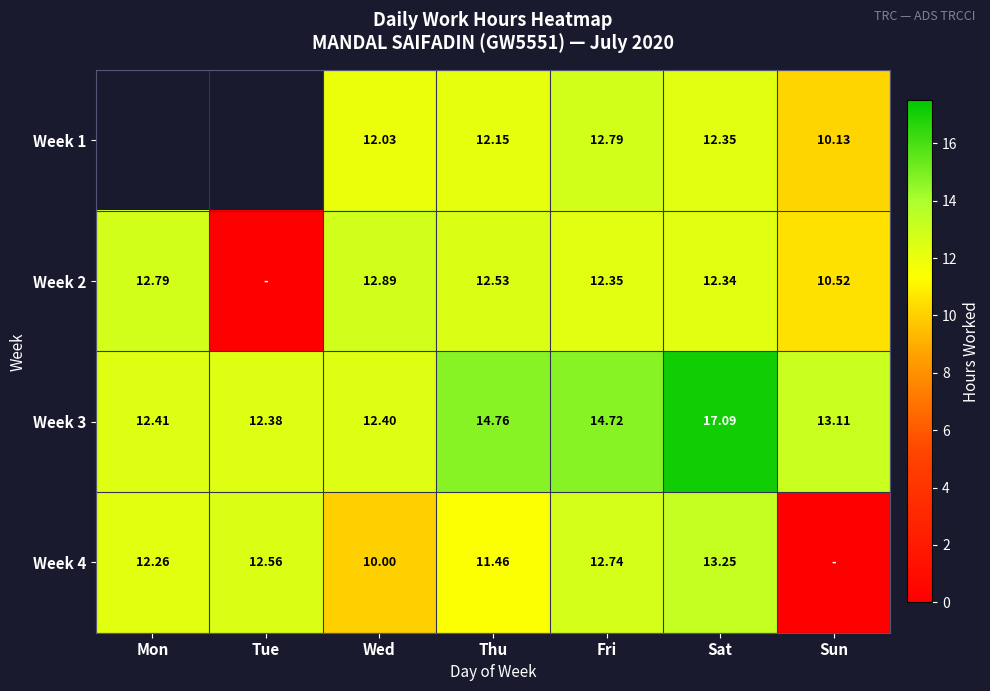

List the labels in order of Week 3 value, largest first.

Sat, Thu, Fri, Sun, Mon, Wed, Tue